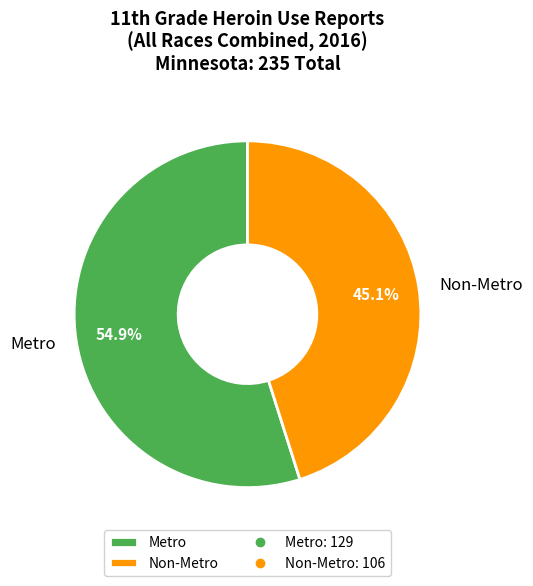

Which has a higher value, Metro or Non-Metro?

Metro